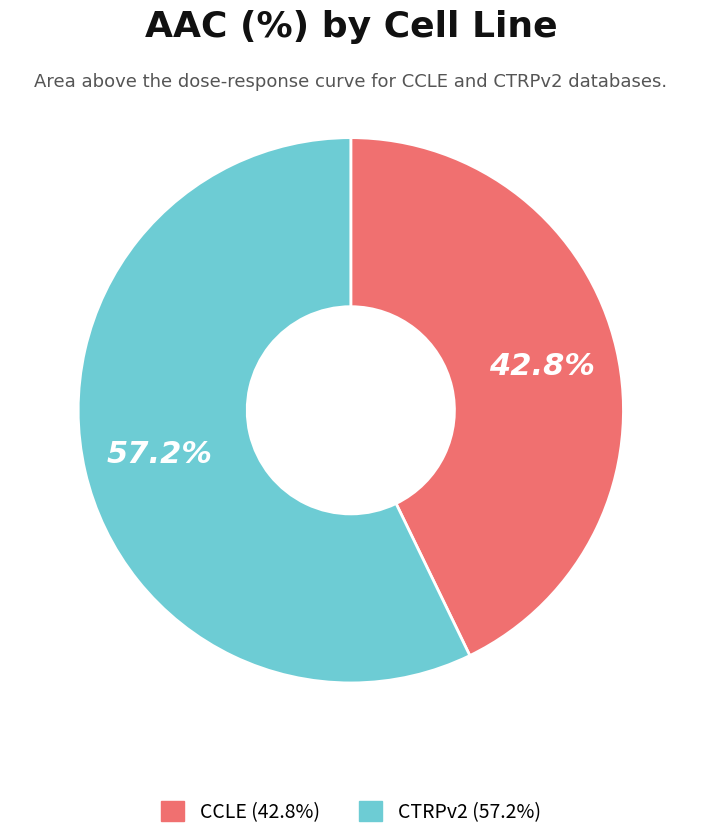

Do CCLE and CTRPv2 together represent more than half of the pie?

Yes